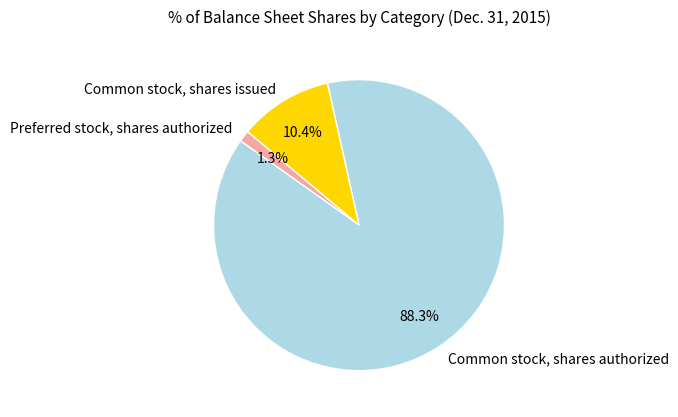

Is it true that Common stock, shares authorized is 81% of the pie?

False